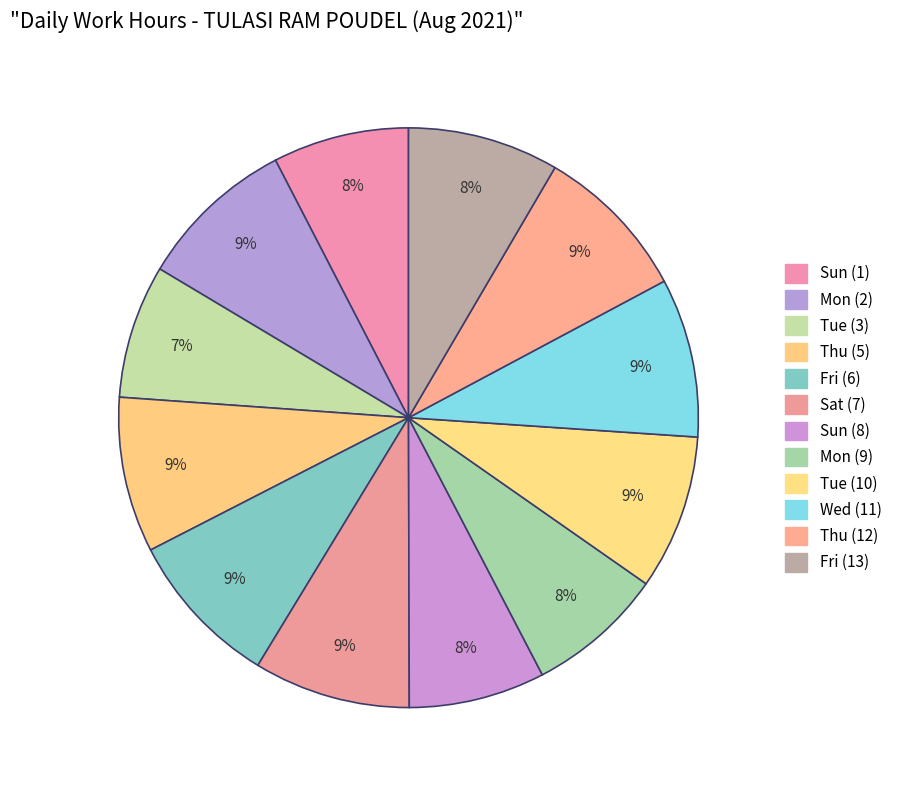

How many segments does this pie chart have?

12